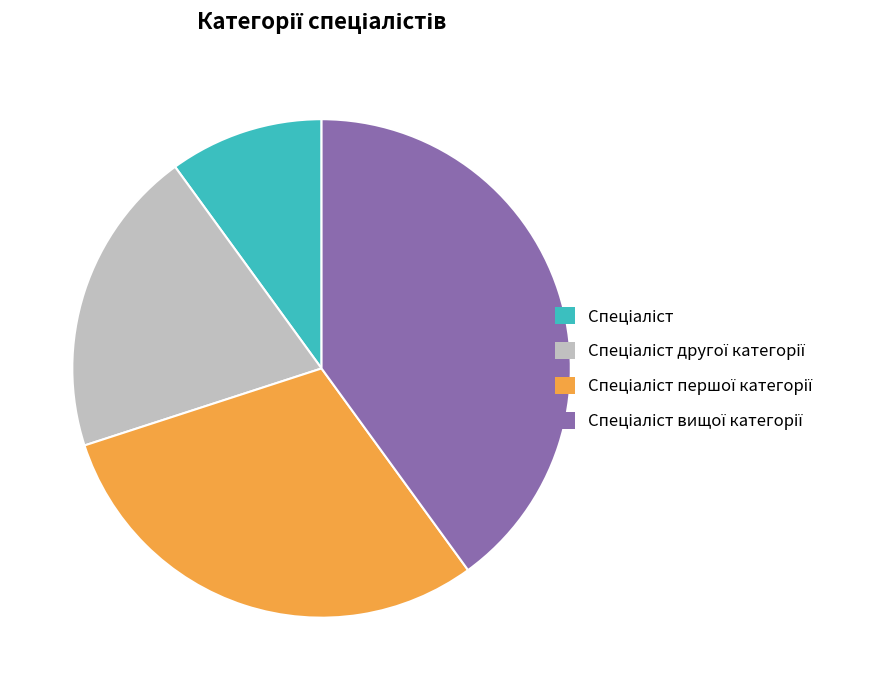

Is there a majority slice in this chart?

No